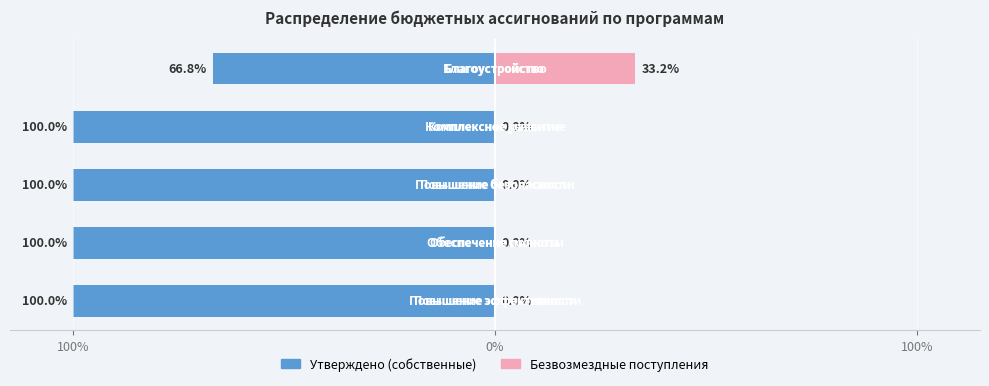

What is the average value of the Безвозмездные поступления series?

6.6